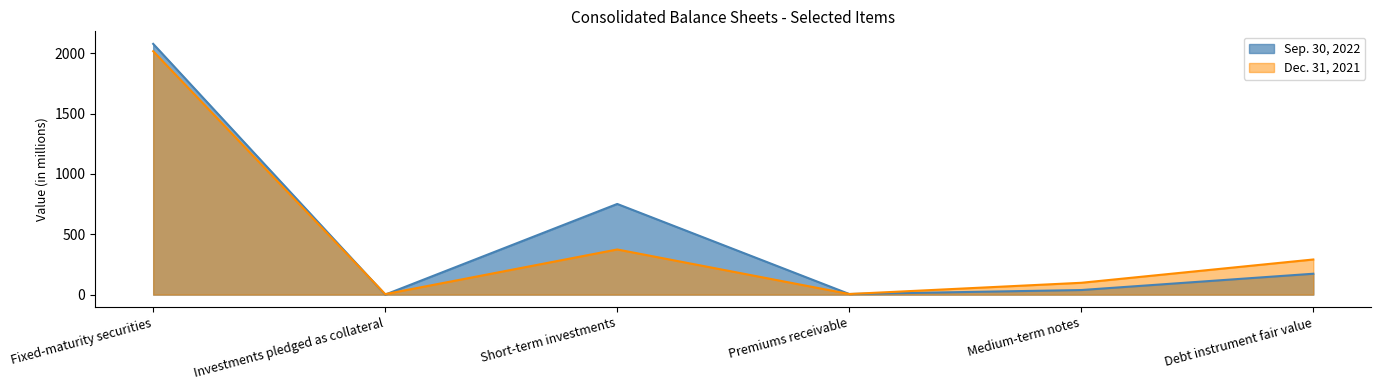

What is the difference between the second highest and minimum values in the Sep. 30, 2022 series?

751